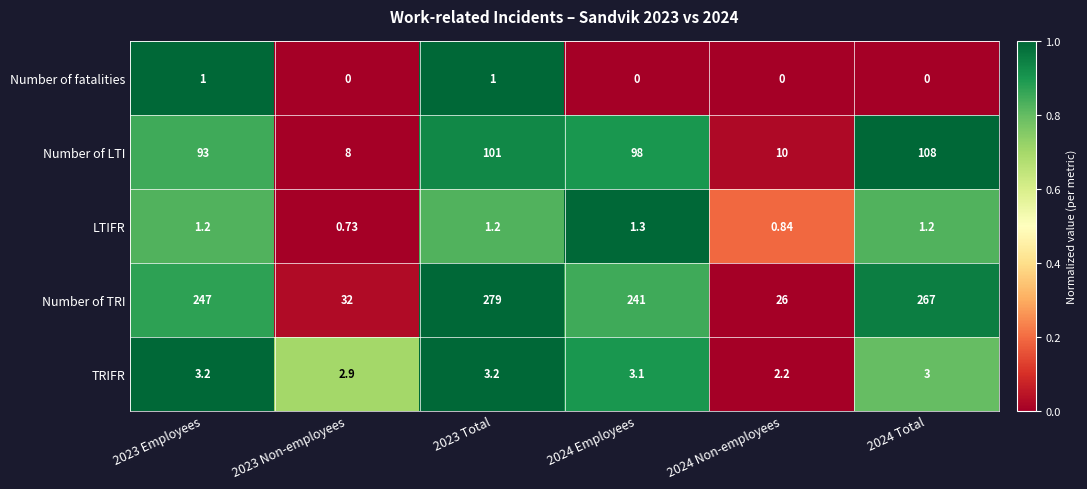

What is the difference between the highest and lowest values at 2023 Non-employees?

32.0